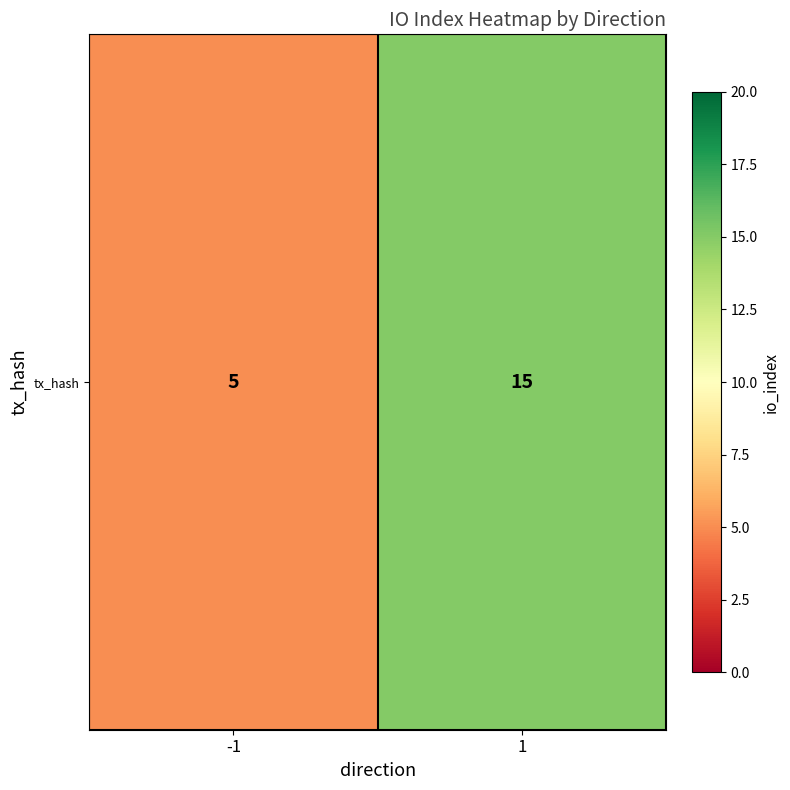

Reading left to right, list all the values displayed in this chart.

5	15